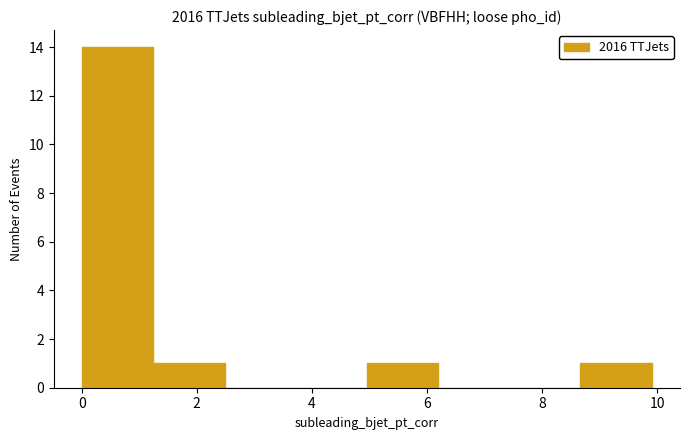

Reading left to right, list every bar in this chart as the range it spans on the x-axis followed by its height. Neither the bar edges nor the heights are printed on the chart, so give them approximately, as read against the axes.

0.0 to 1.2: 14
1.2 to 2.4: 1
2.4 to 3.8: 0
3.8 to 5.0: 0
5.0 to 6.2: 1
6.2 to 7.4: 0
7.4 to 8.6: 0
8.6 to 10.0: 1